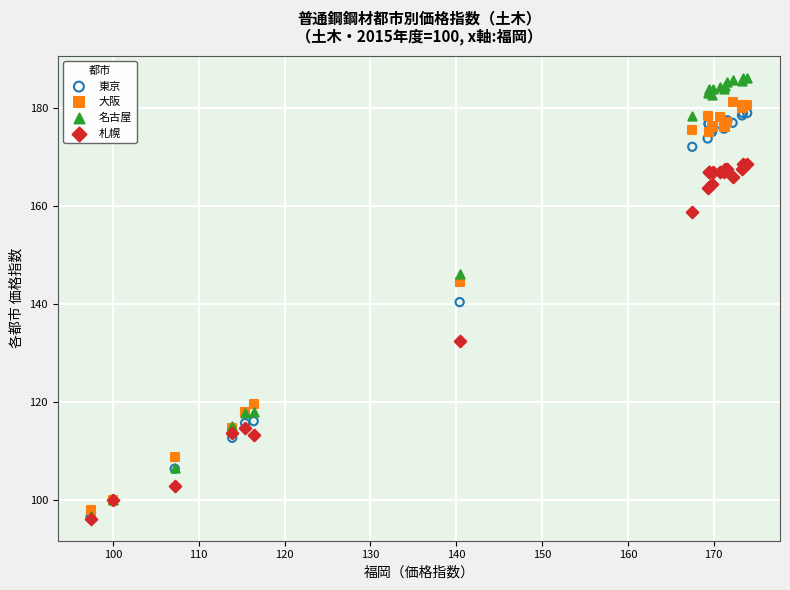

What are all the series names shown in the legend?

東京, 大阪, 名古屋, 札幌